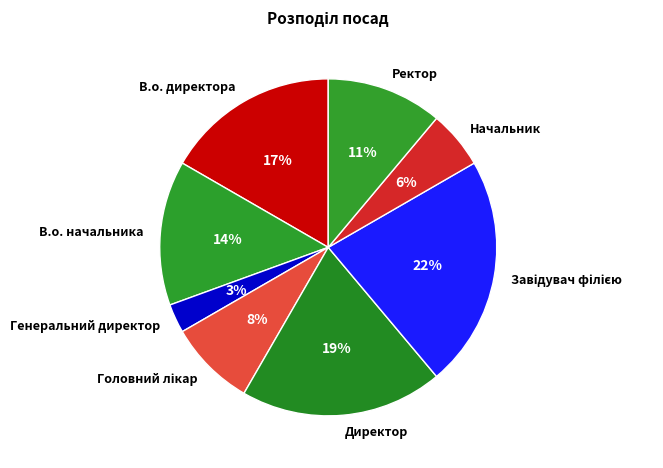

What percentage is the В.о. начальника slice, to the nearest percent?

14%